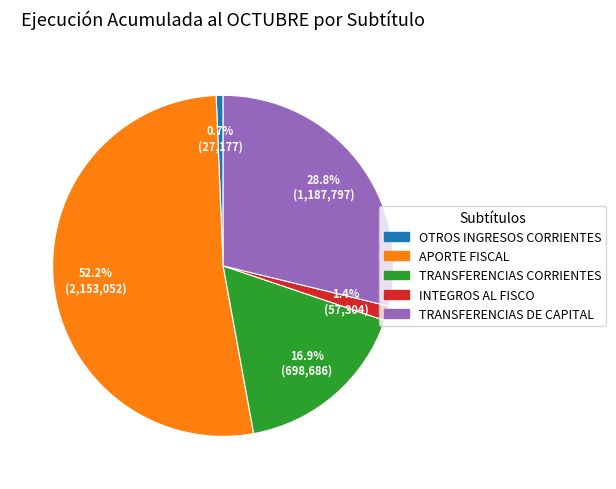

Which category has the biggest portion of the pie?

APORTE FISCAL